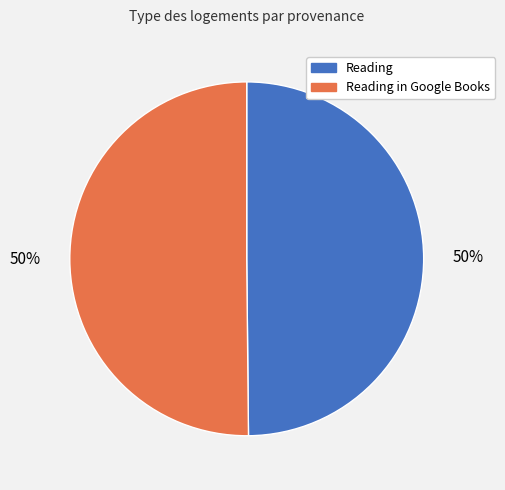

What is the ratio of the value at Reading in Google Books to the value at Reading?

1.0